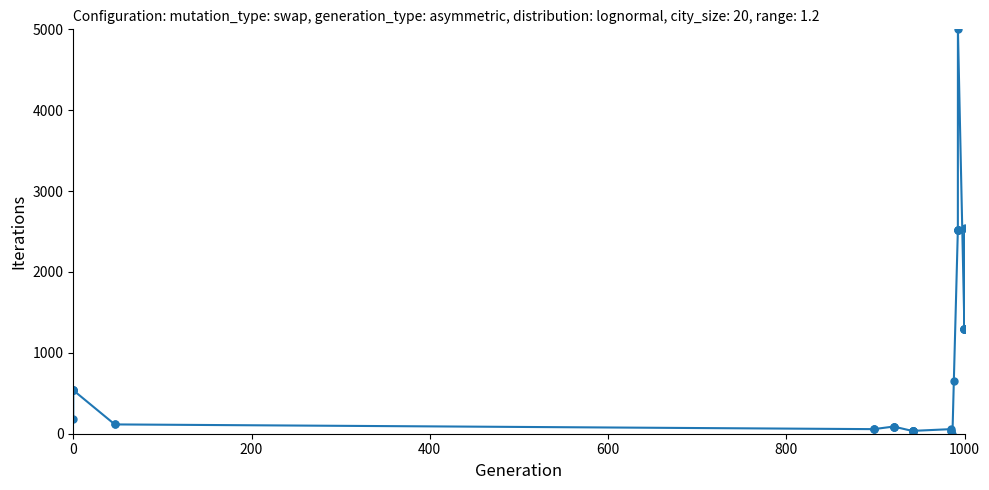

What is the sum of all values?

31269.5